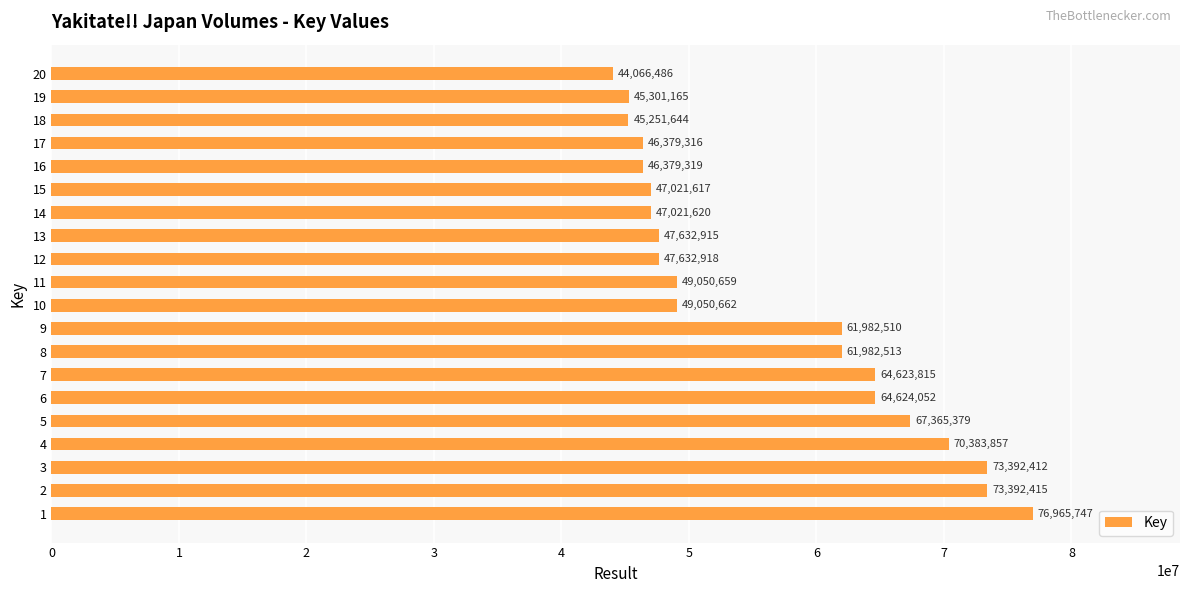

What is the difference between the maximum and minimum values?

32899261